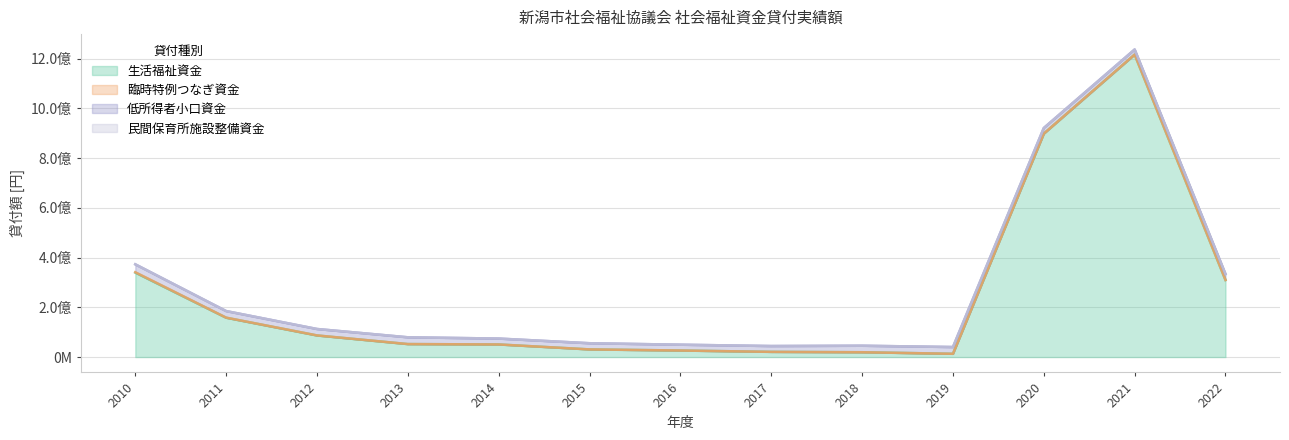

Which category has the lowest value across all series?

2014